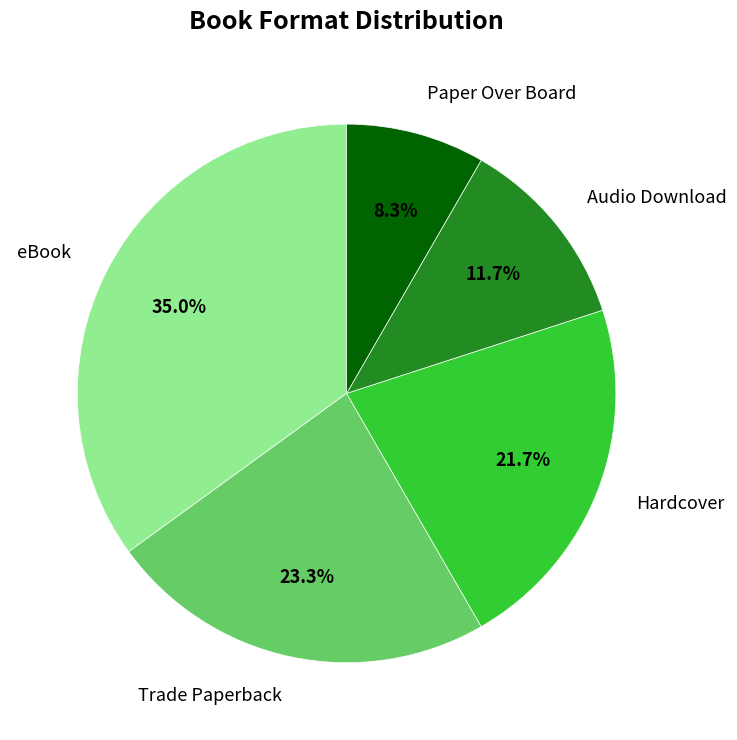

Count the number of slices in the pie.

5